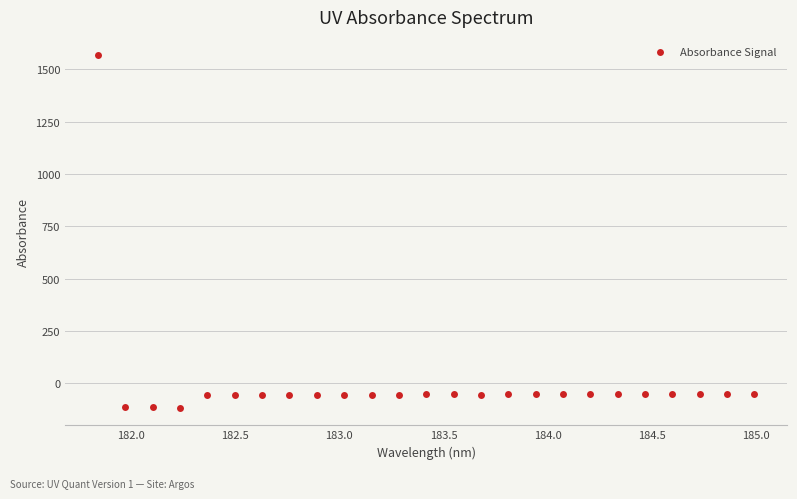

What is the range of Y values (max minus min)?

1687.3